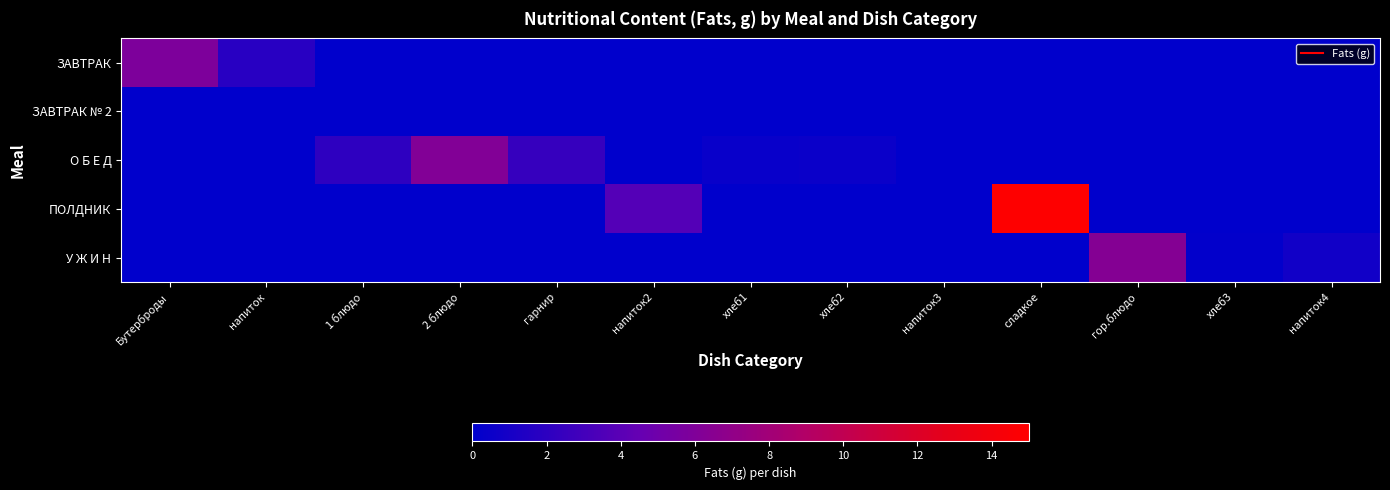

At which category is the sum across all series the highest?

сладкое